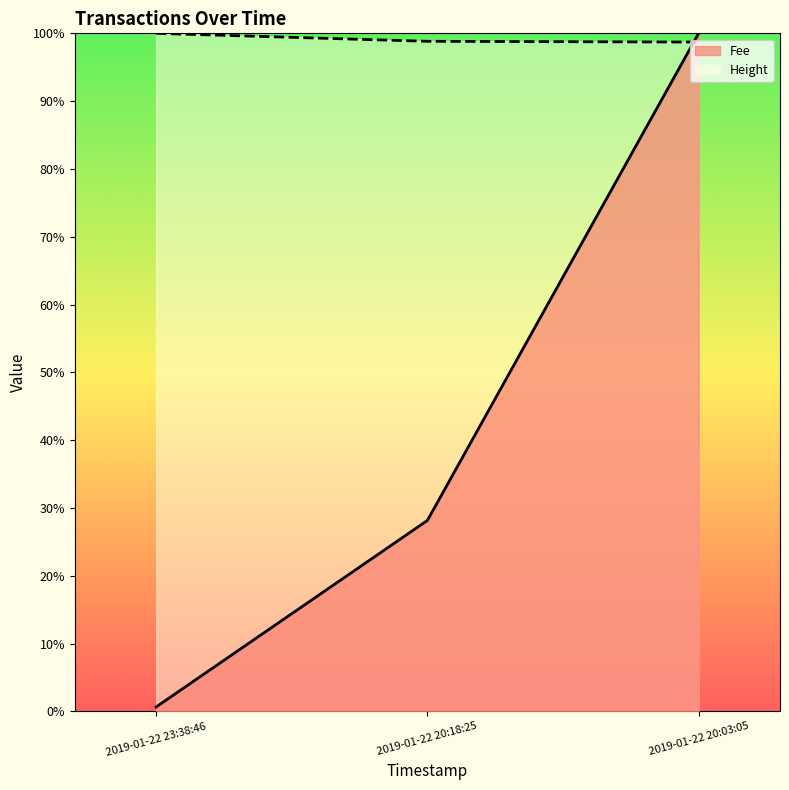

Reading left to right, extract all data points from this chart.

Fee: 0.0	0.3	1.0
Height: 1.0	1.0	1.0